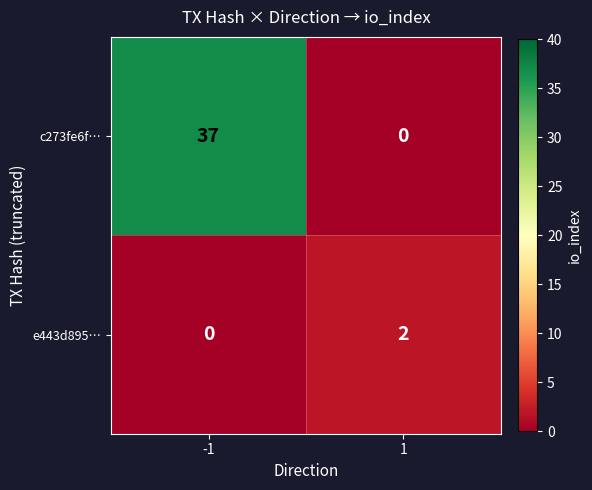

What is the difference between the maximum and minimum values in the c273fe6f… series?

37